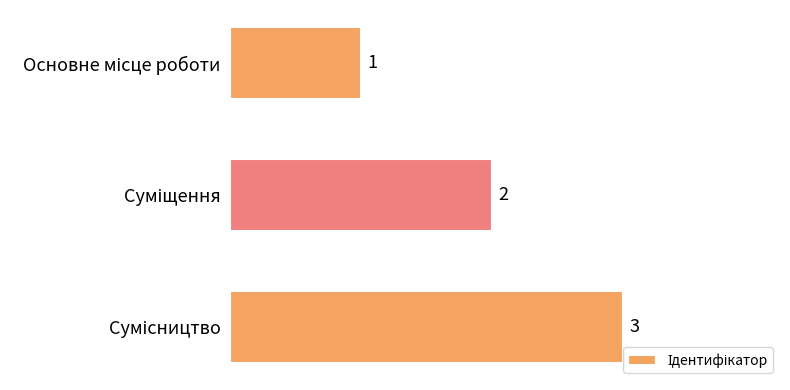

What is the value of the 3rd bar from the top?

3